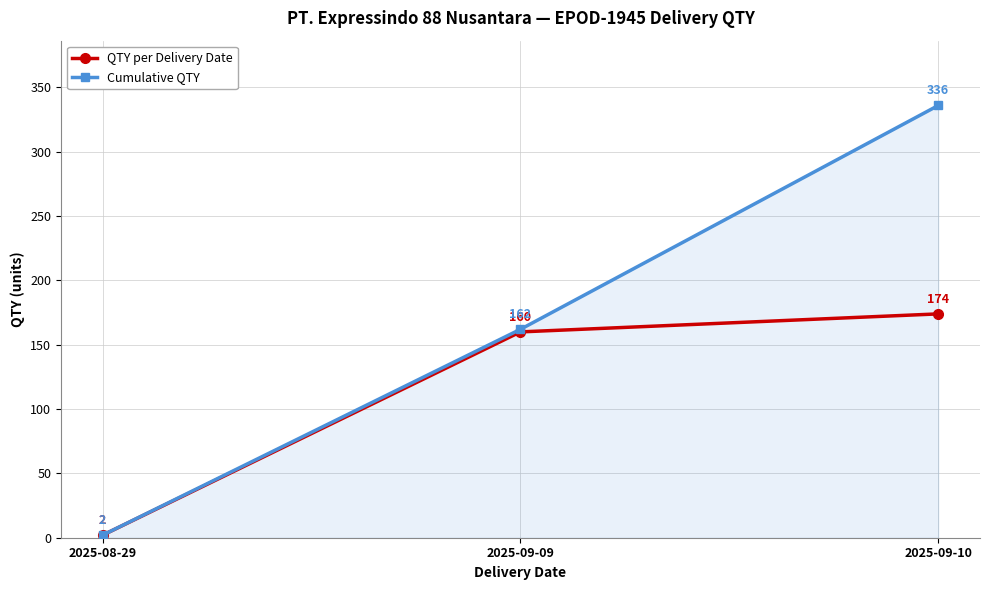

What is the label of the 3rd point from the left?

2025-09-10